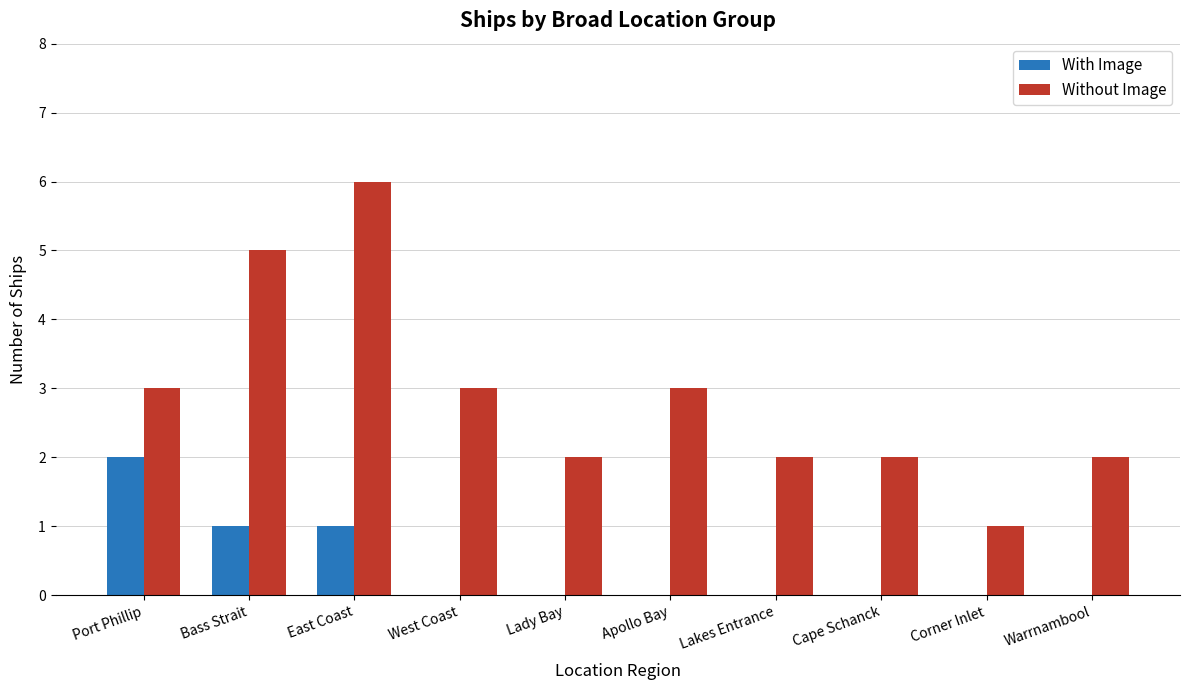

The With Image series shows 1 at Lakes Entrance. True or false?

False